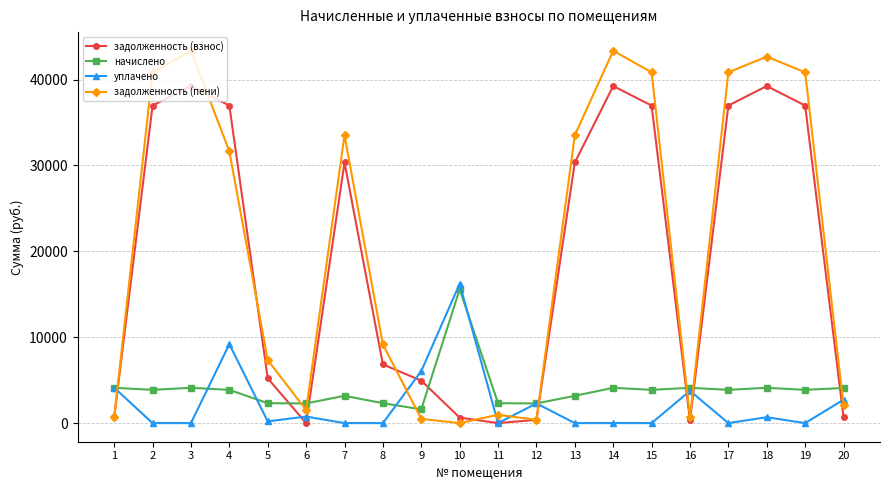

What is the spread (max minus min) of values at 8?

9156.8